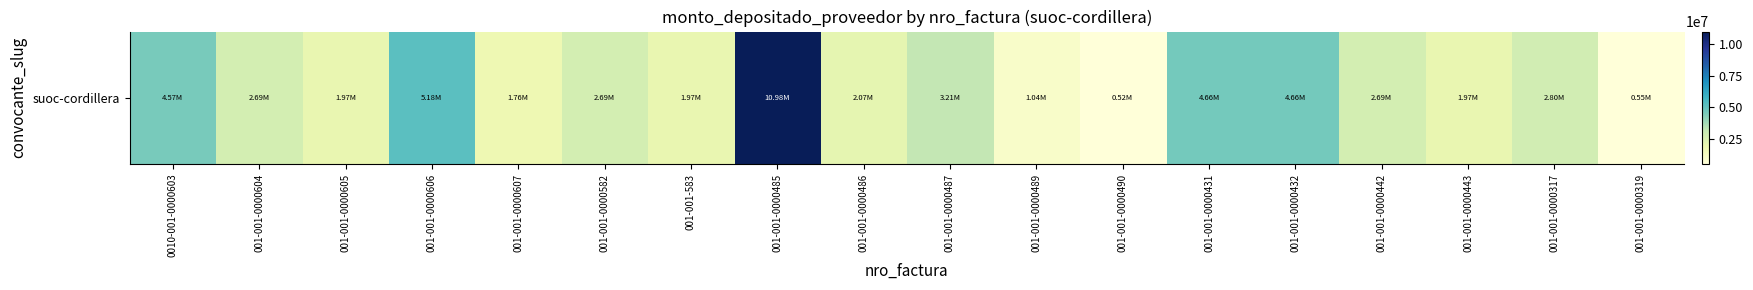

What is the difference between the values at 001-001-0000606 and 001-001-583?

3211972